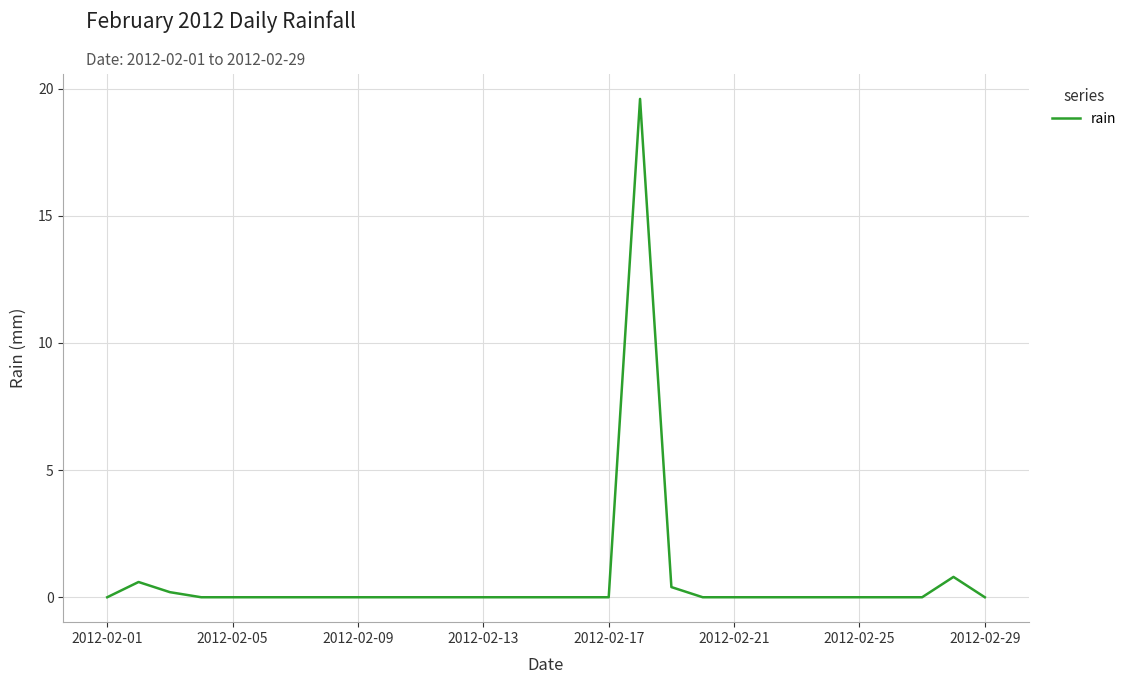

What is the difference between the maximum and minimum values?

19.6